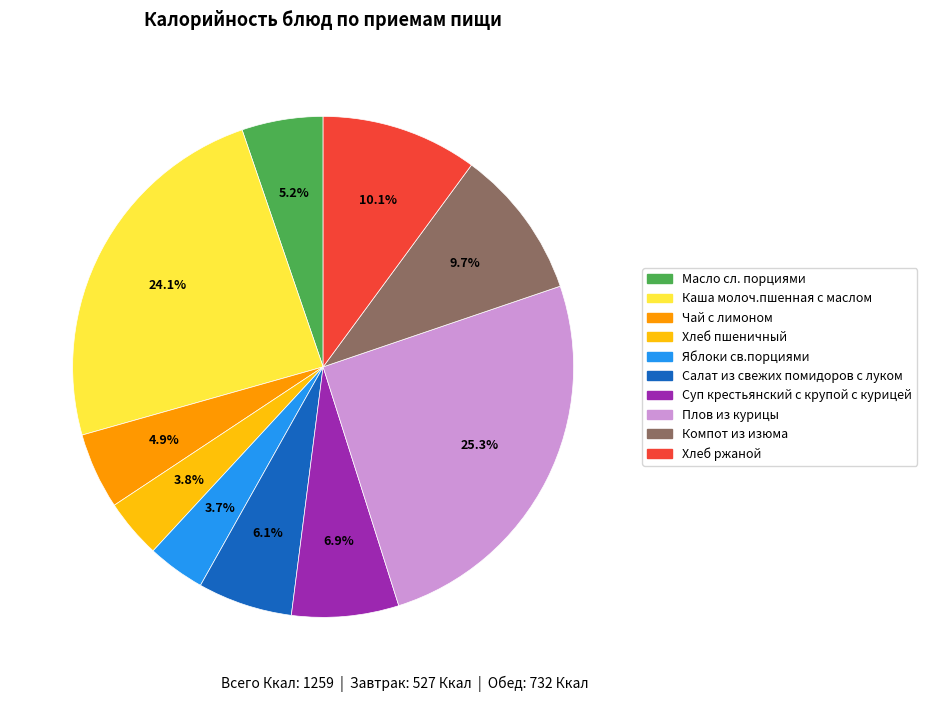

Is there a majority slice in this chart?

No